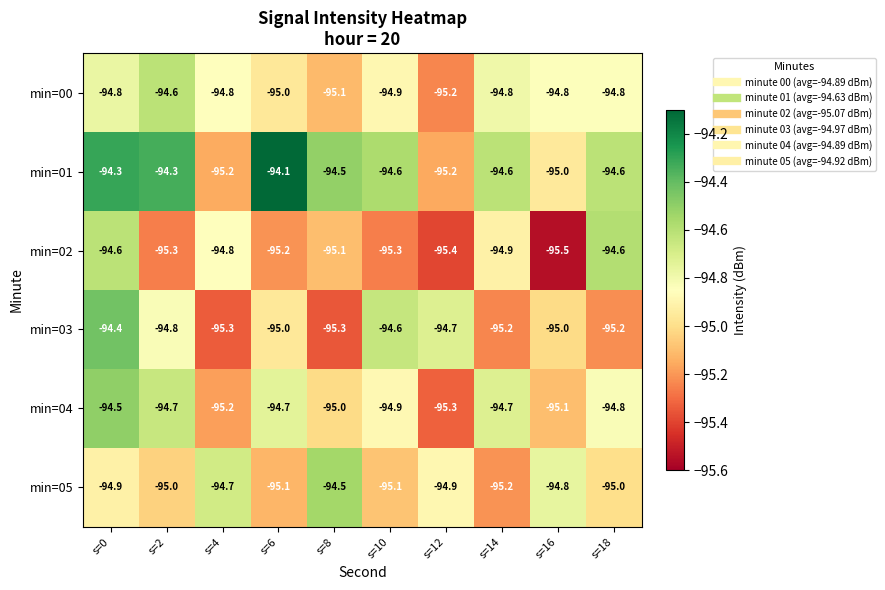

At which category does the chart reach its minimum across all series?

s=16